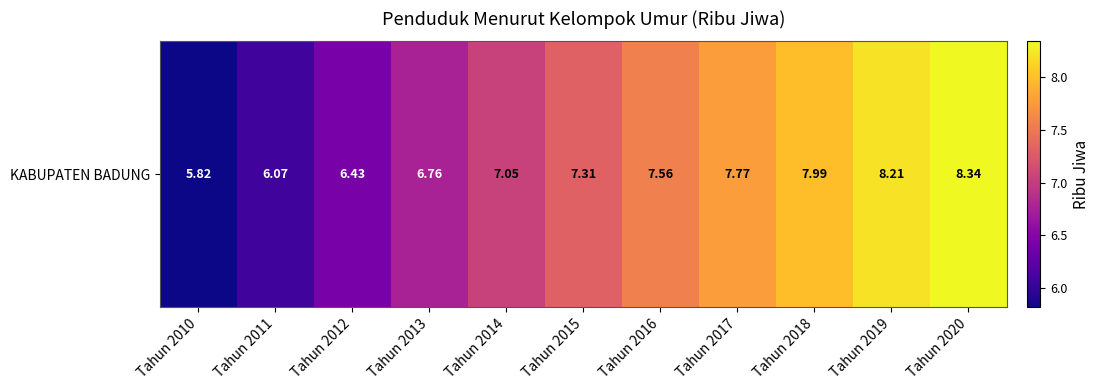

The value at Tahun 2019 is 14.1. True or false?

False